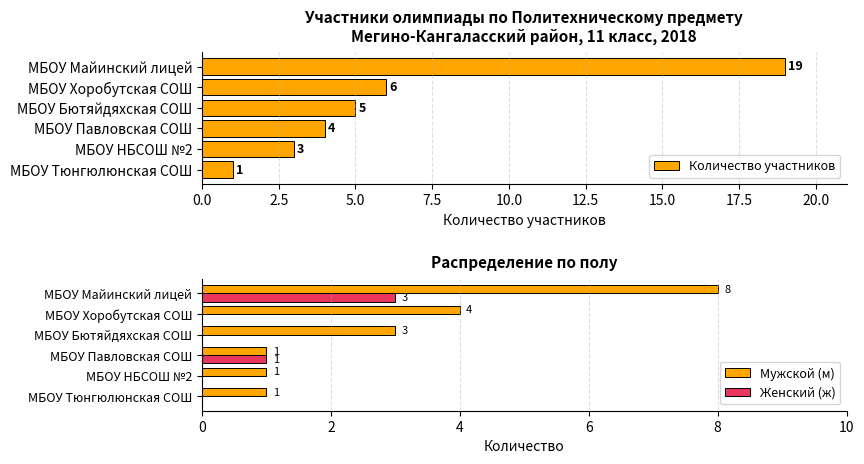

The Количество участников series shows 31 at МБОУ Майинский лицей. True or false?

False